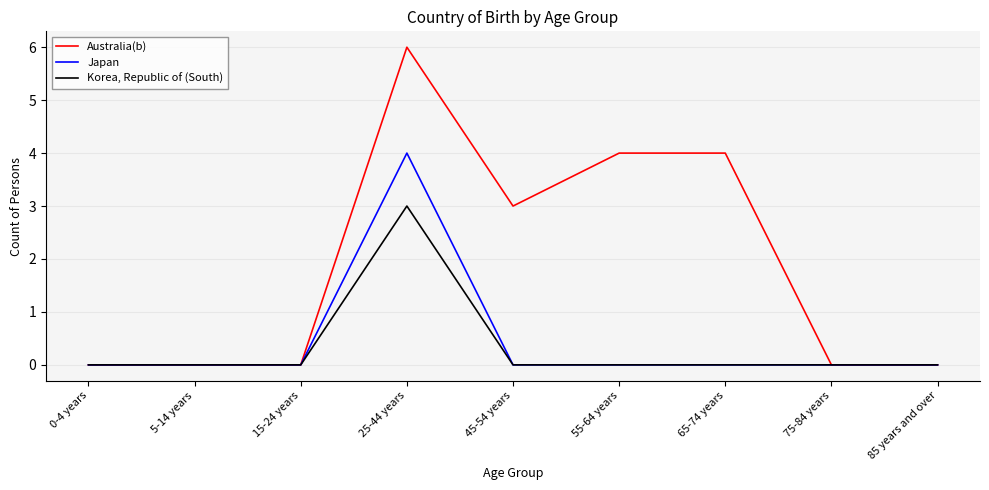

How many categories are shown in the chart?

9